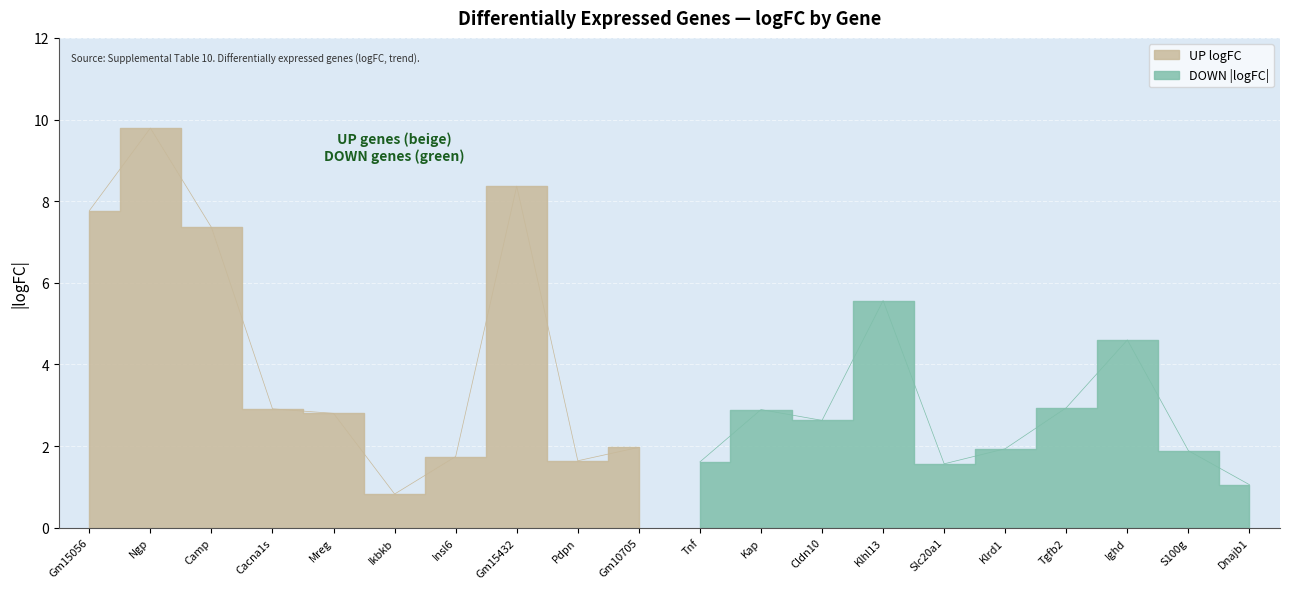

Reading right to left, extract all data points from this chart.

UP logFC: 2.0	1.6	8.4	1.7	0.8	2.8	2.9	7.4	9.8	7.8
DOWN logFC: 1.1	1.9	4.6	2.9	1.9	1.6	5.6	2.6	2.9	1.6